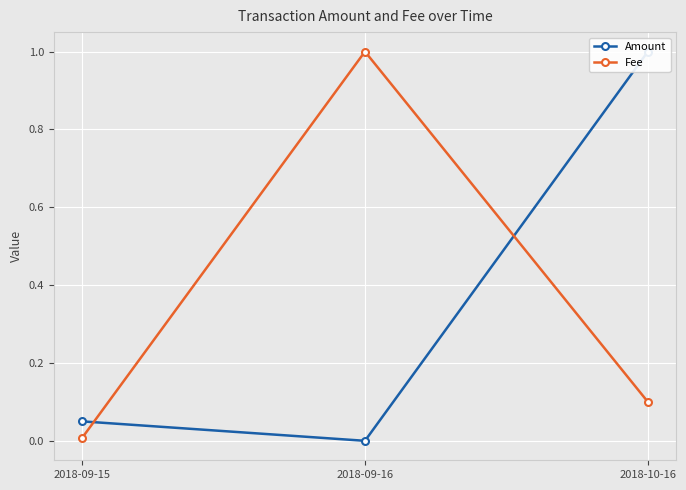

What position from the left is 2018-09-15?

1